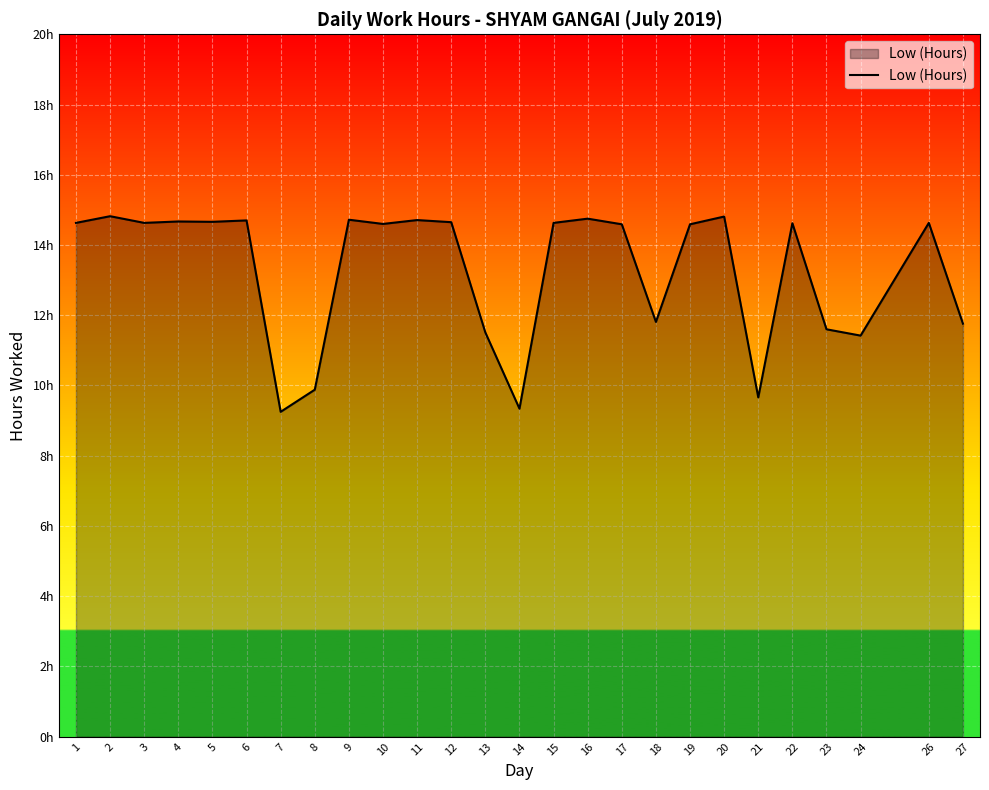

Which label corresponds to the smallest value in the chart?

7